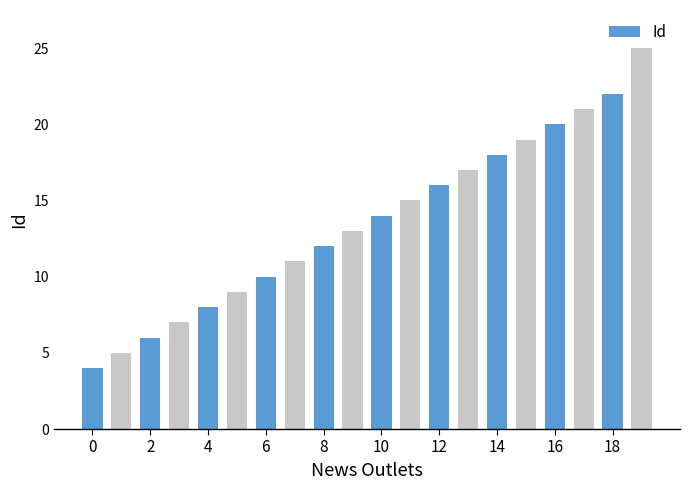

Reading right to left, transcribe all the data shown in this chart.

25	22	21	20	19	18	17	16	15	14	13	12	11	10	9	8	7	6	5	4